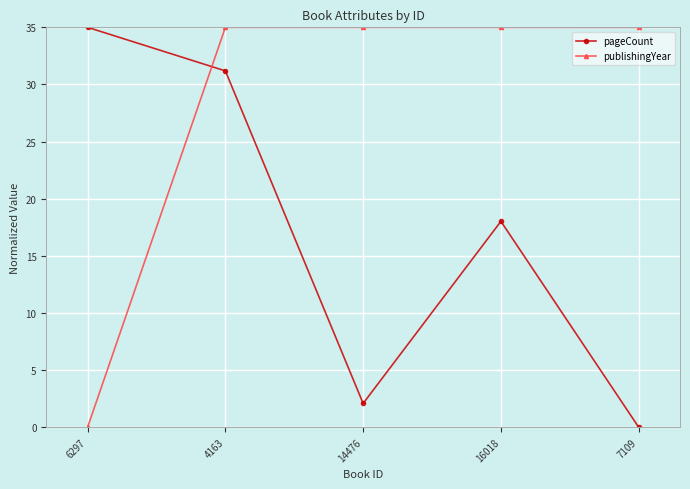

Rank the series by their average value, from highest to lowest.

publishingYear, pageCount